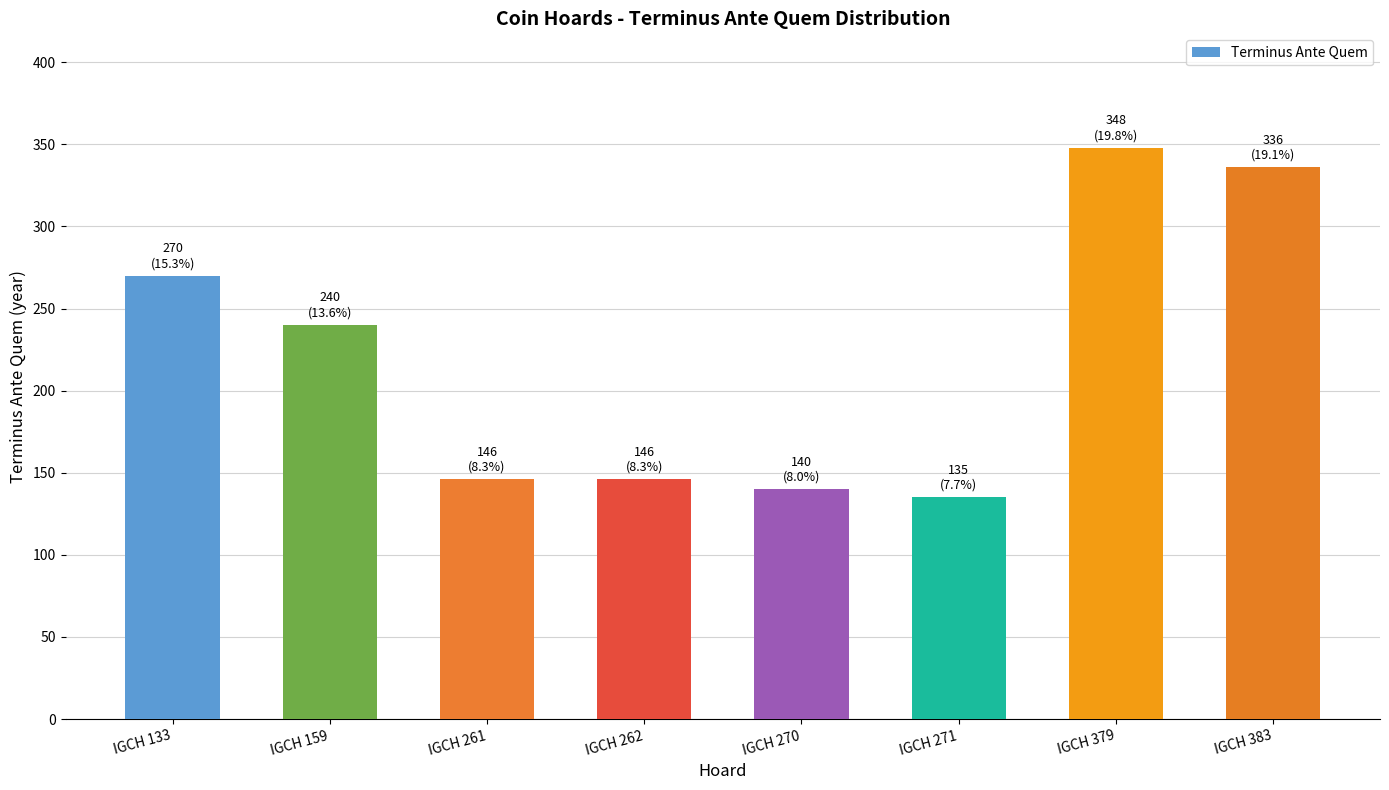

How many data points are less than 240?

4